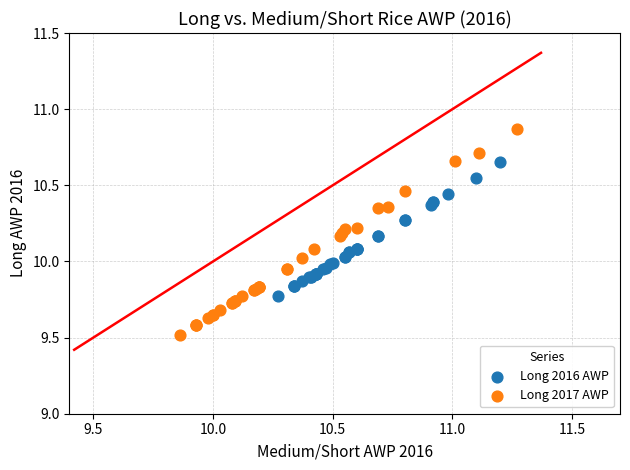

Which series contains the highest Y value?

Long 2017 AWP